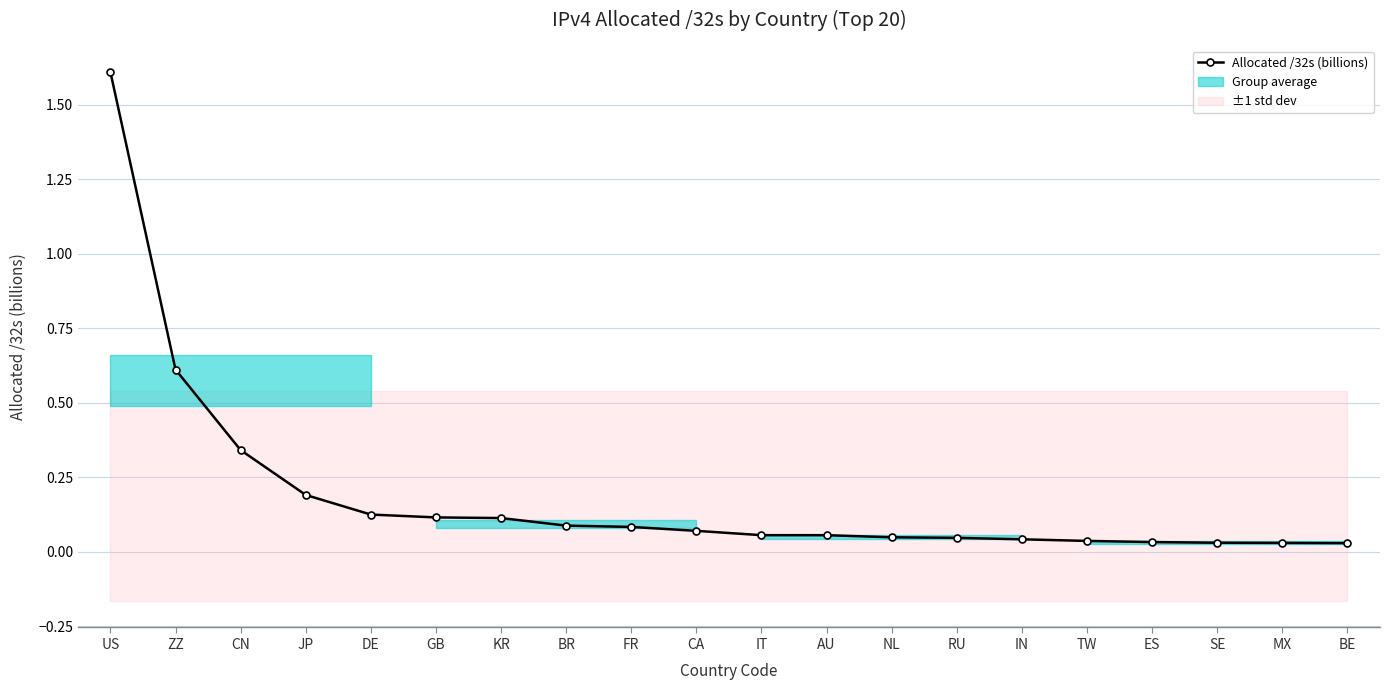

Which category has the highest value across all series?

US